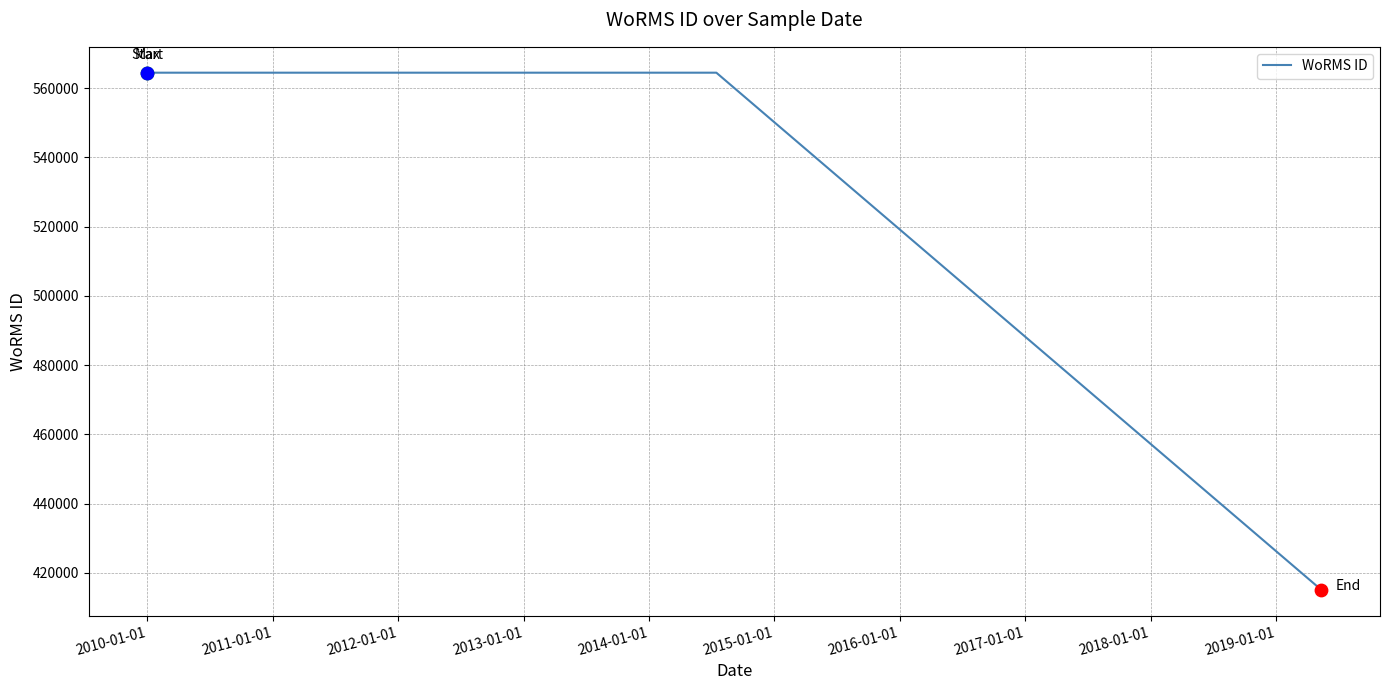

What is the greatest value displayed?

564479